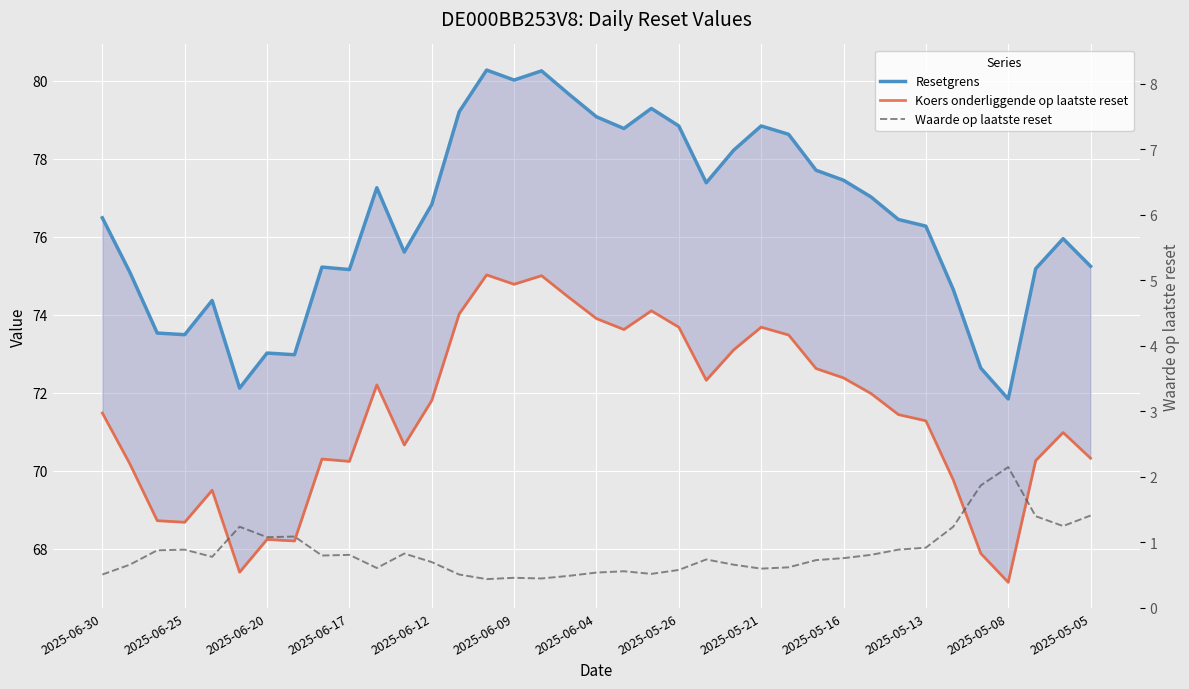

The Waarde op laatste reset series shows 1.3 at 2025-05-16. True or false?

False